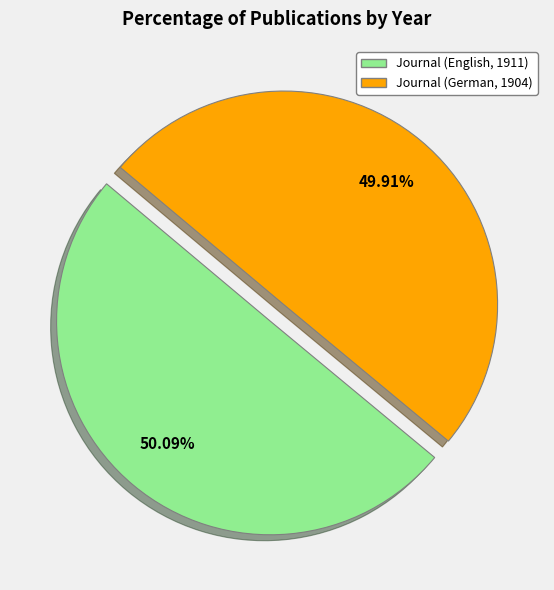

Is the sum of Journal (German, 1904) and Journal (English, 1911) greater than half?

Yes